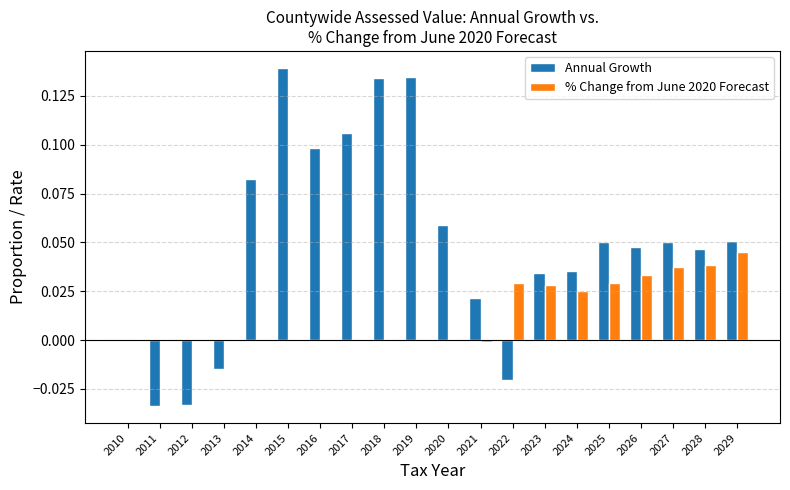

The value of % Change from June 2020 Forecast at 2026 is 0.1. True or false?

False